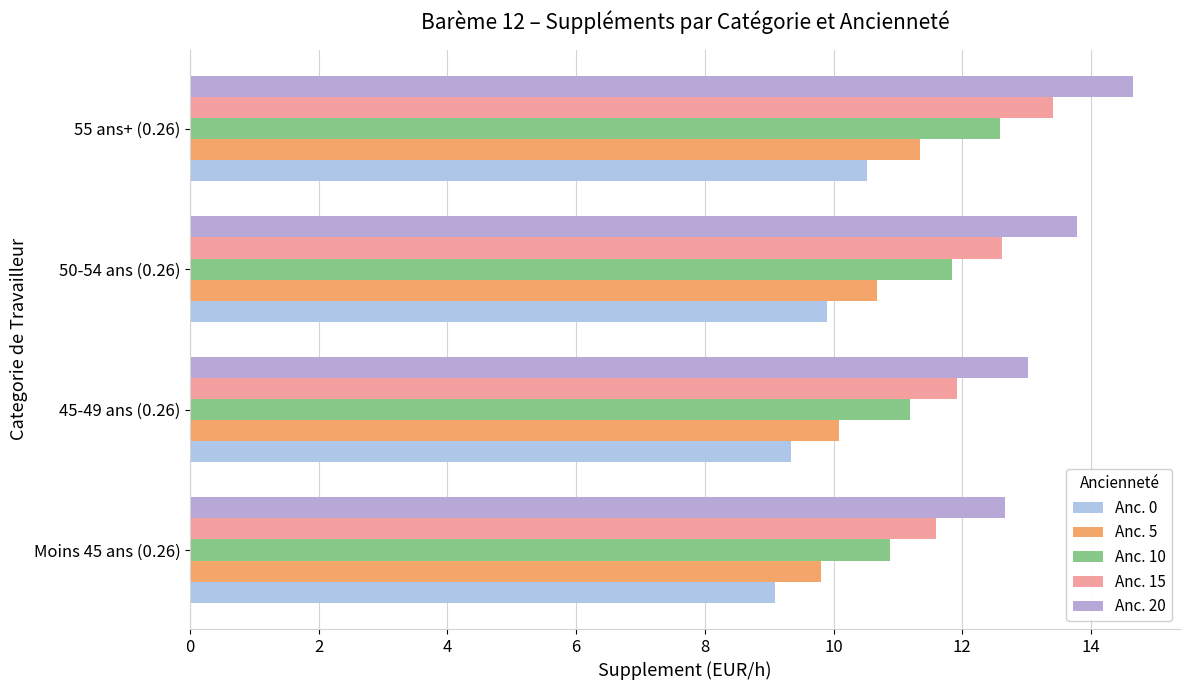

Rank the series by their average value, from lowest to highest.

Anc. 0, Anc. 5, Anc. 10, Anc. 15, Anc. 20